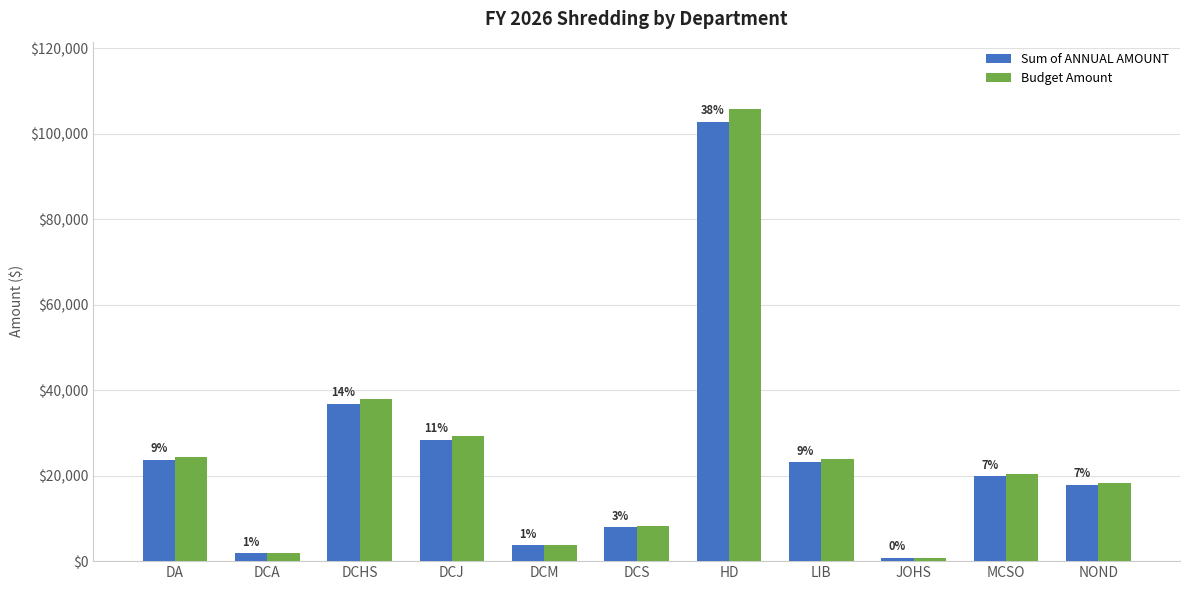

How many groups of bars are there?

11